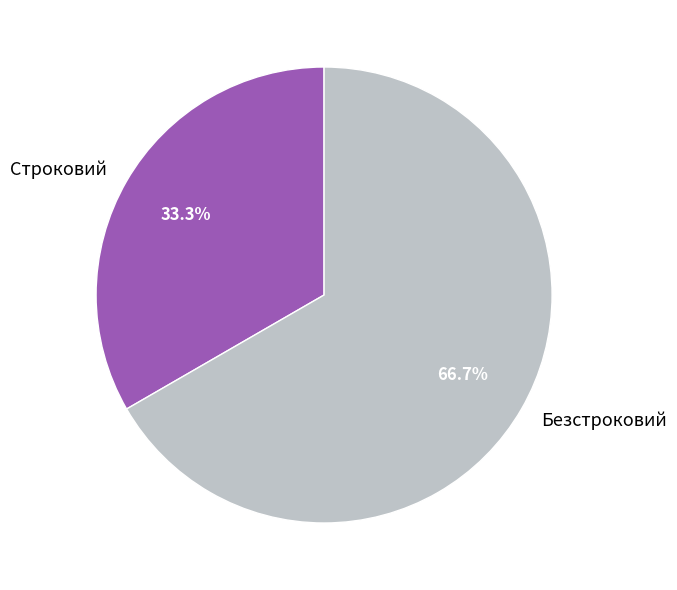

True or false: Безстроковий accounts for 67% of the total.

True